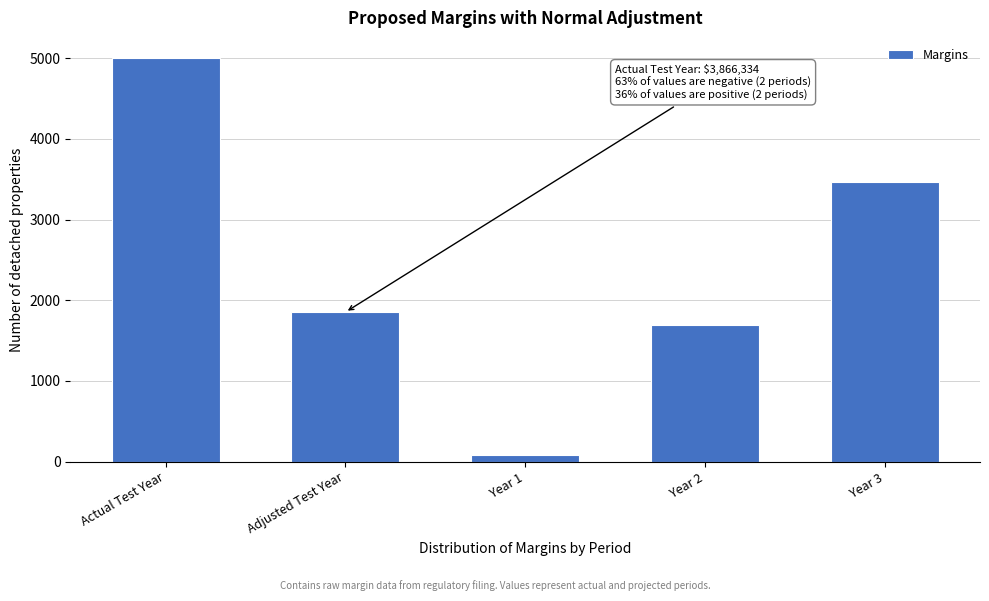

Reading left to right, what are all the values shown in this chart?

Actual Test Year=5000.0	Adjusted Test Year=1852.7	Year 1=81.0	Year 2=1690.8	Year 3=3462.5